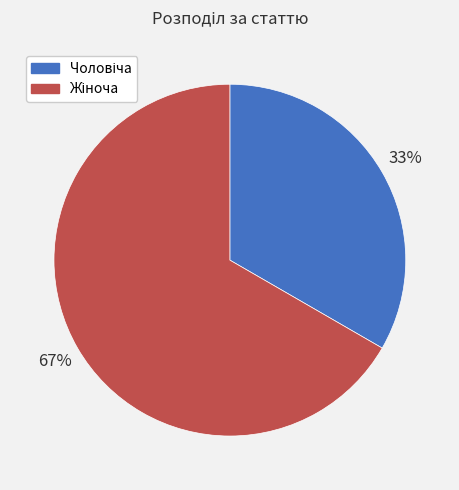

Is there a majority slice in this chart?

Yes